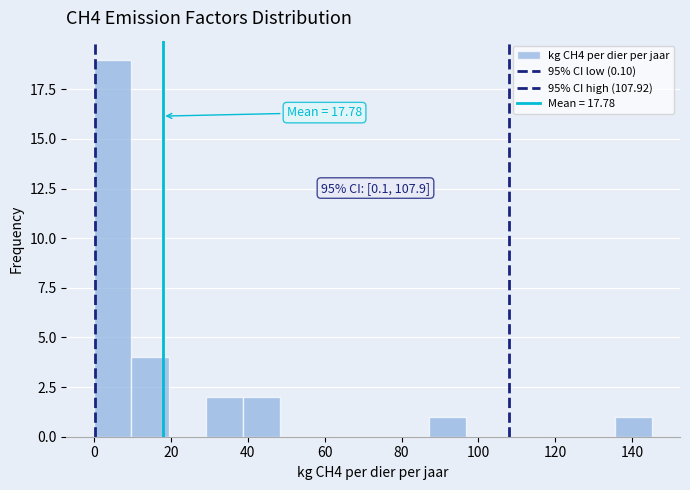

Which range on the x-axis has the tallest bar?

0 to 10